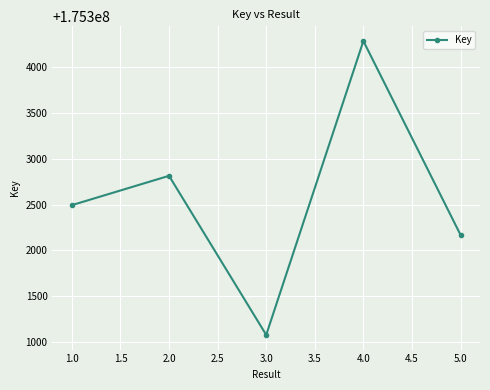

Does the chart display data point markers on the line(s)?

Yes